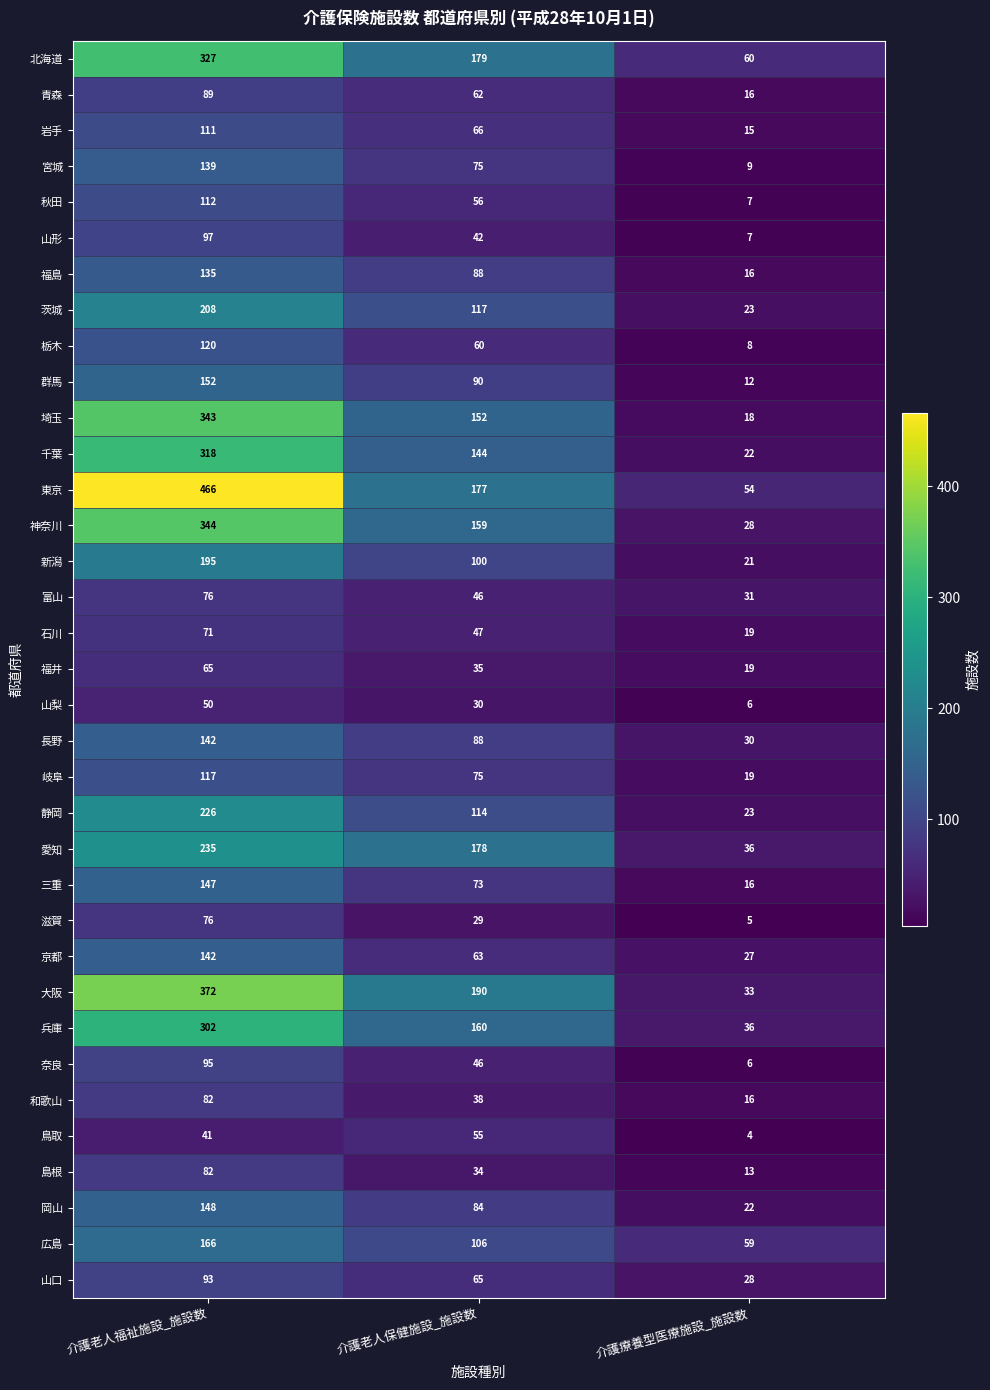

What is the total value across all series at 介護老人保健施設_施設数?

3123